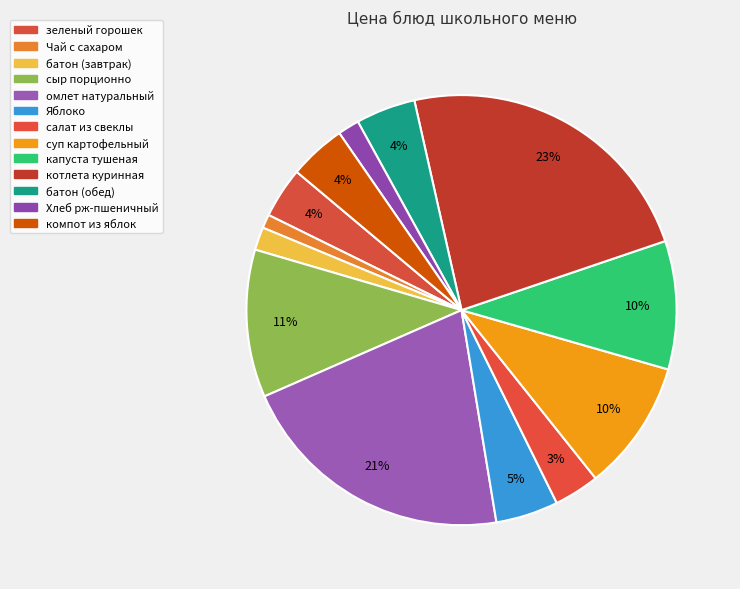

To the nearest percent, what is the difference between the Чай с сахаром and батон (завтрак) slice percentages?

1%